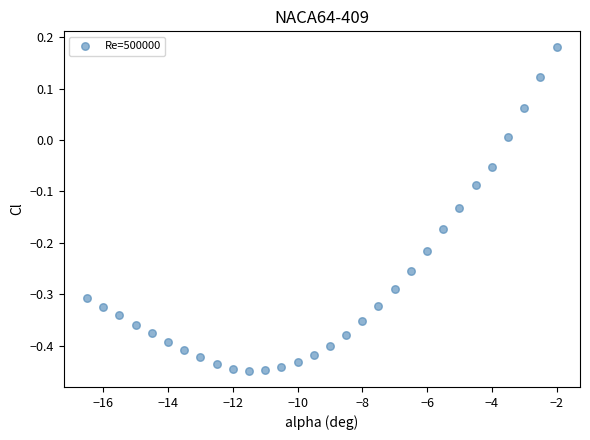

What is the range of X values (max minus min)?

14.5